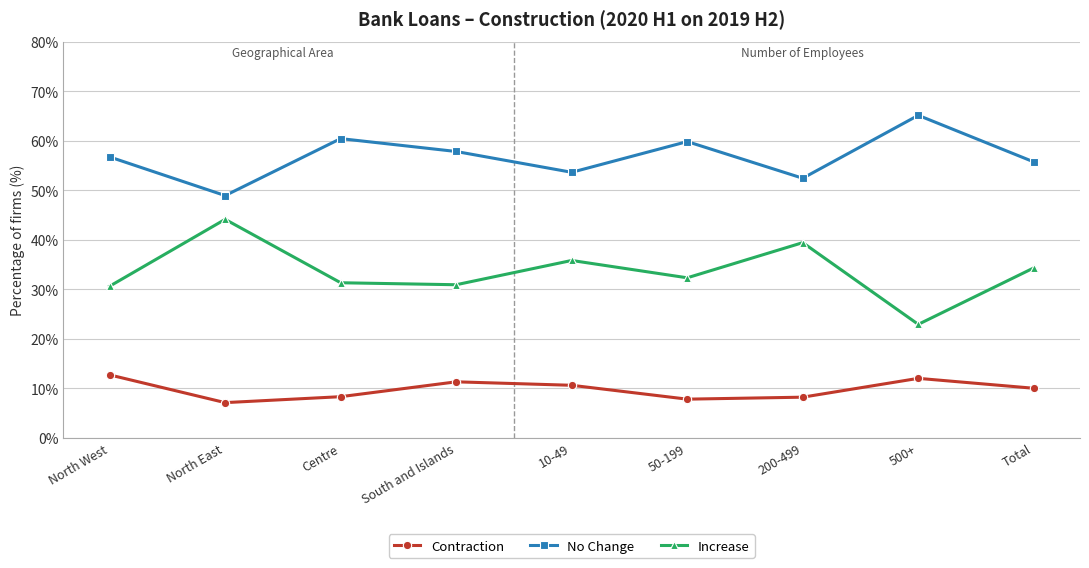

Rank the series by their average value, from highest to lowest.

No Change, Increase, Contraction